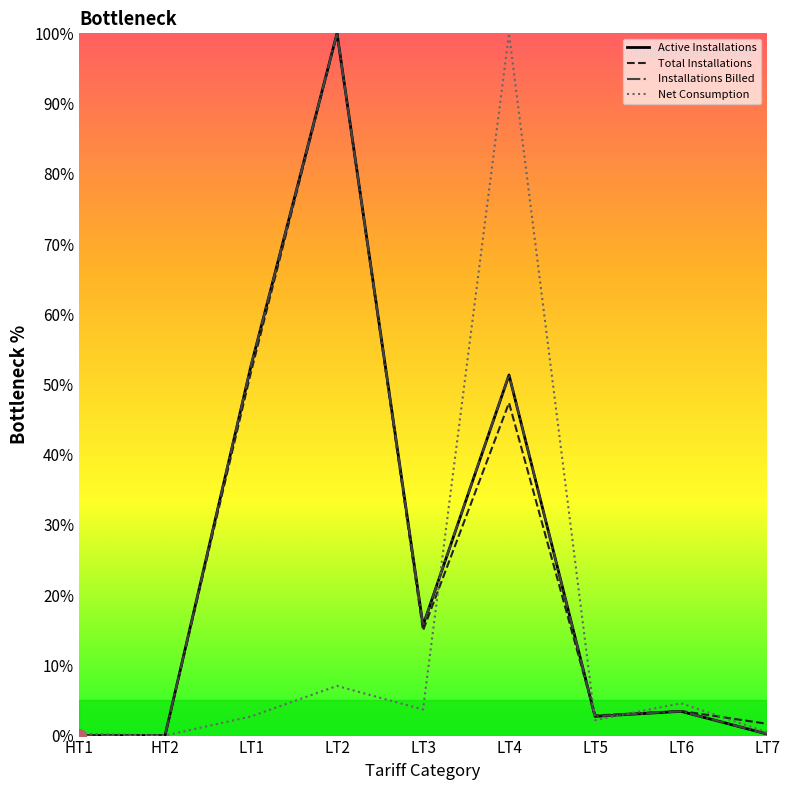

Which series changed the most between HT1 and LT3?

Installations Billed